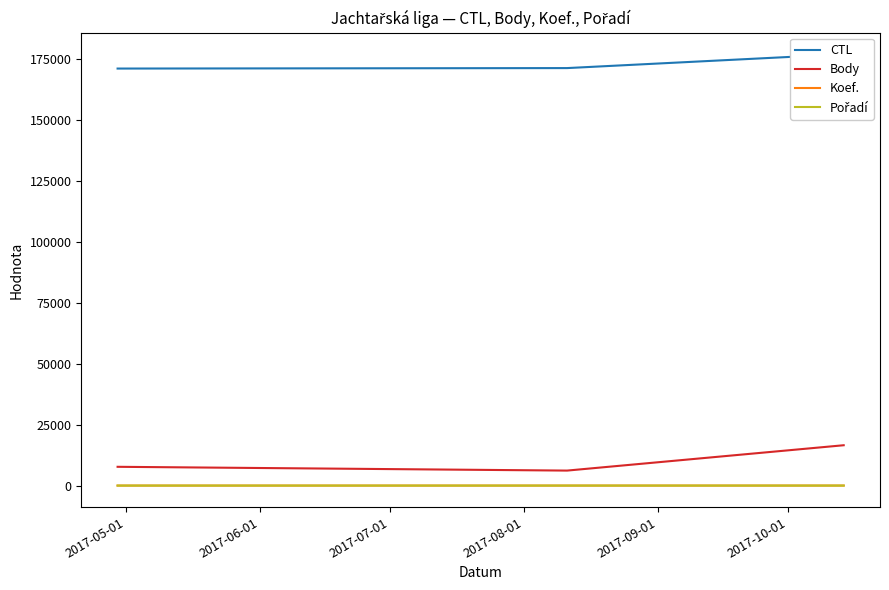

Count the Body values in the range 6154 to 16557.

3